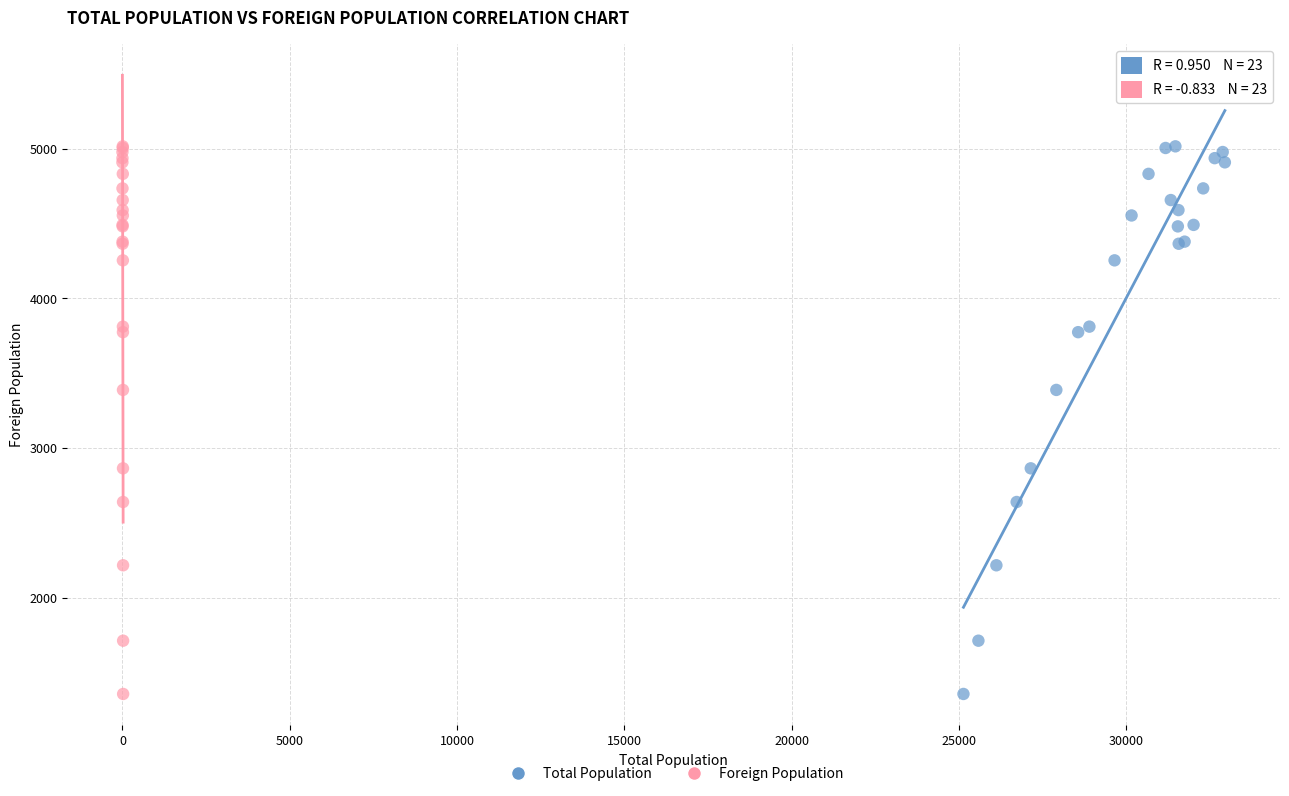

What are all the series names shown in the legend?

Total Population, Foreign Population